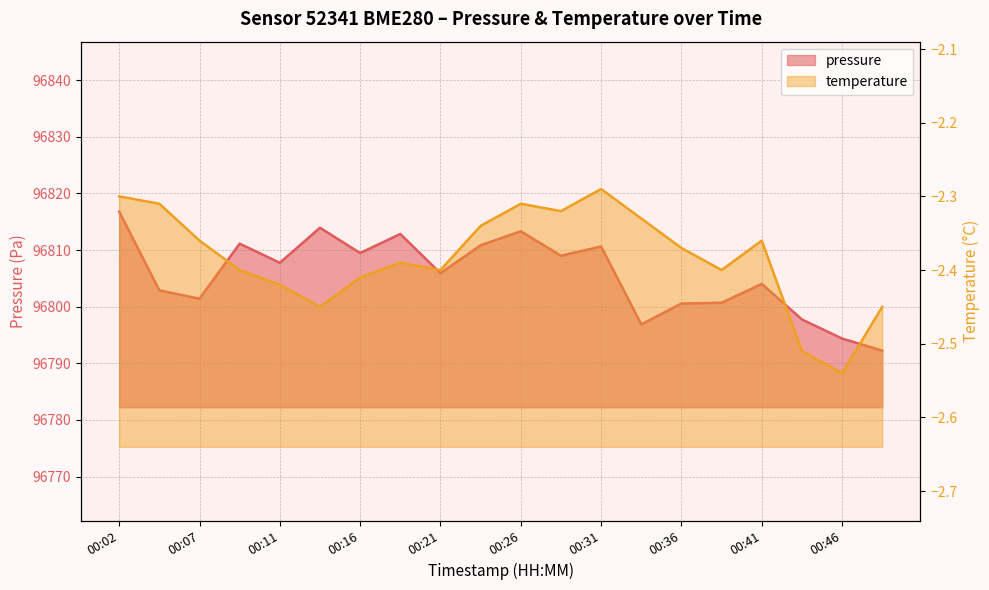

What is the value of the temperature point at the 11th from the left?

-2.3